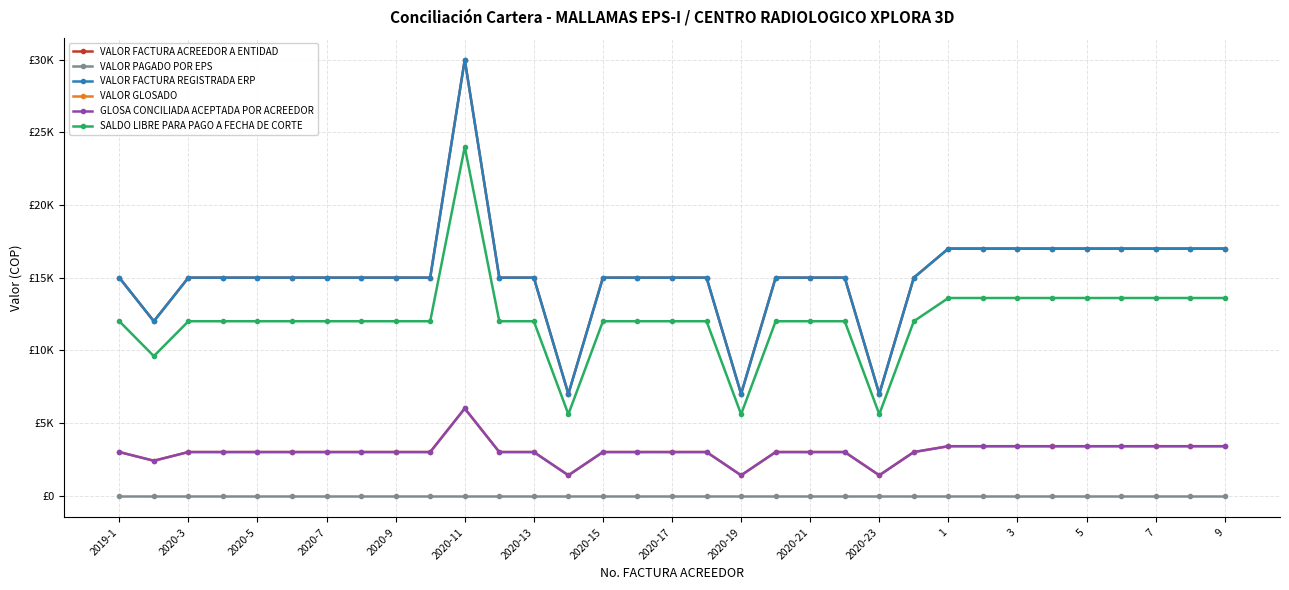

True or false: VALOR FACTURA REGISTRADA ERP has more than 2 interior local peaks.

False